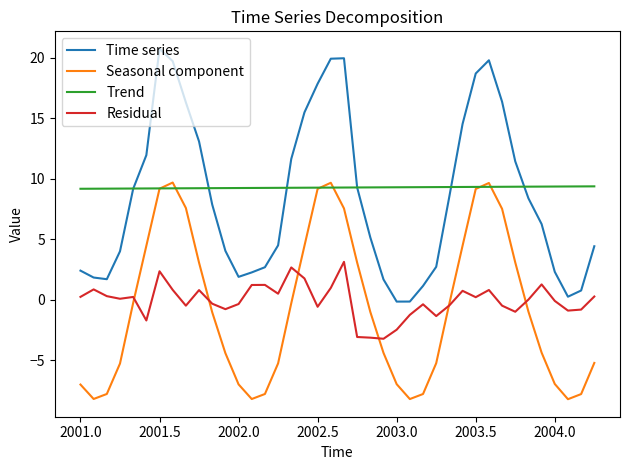

Which series has the largest range (max minus min)?

Time series